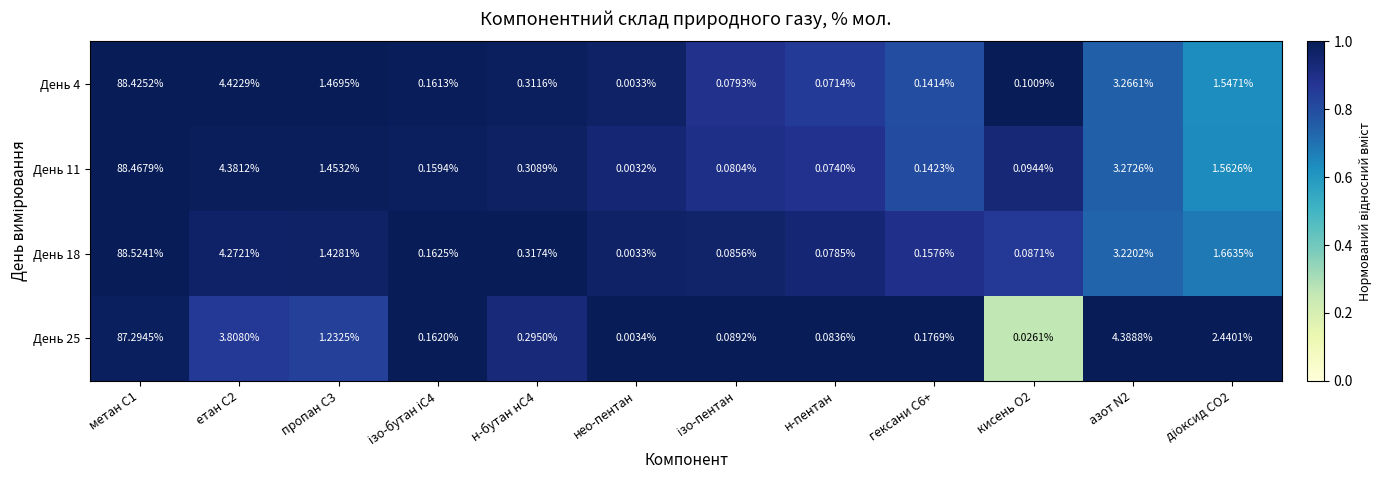

Is the value of День 11 at нео-пентан greater than the value of День 18 at пропан С3?

No